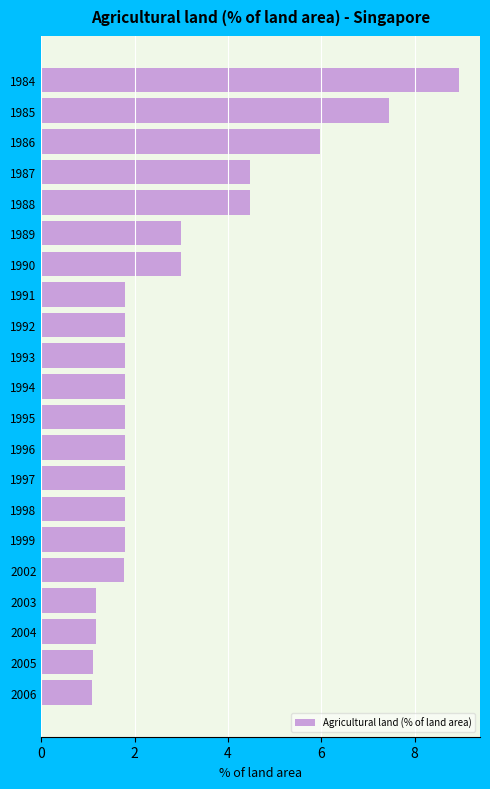

What is the sum of the values at 1984 and 1995?

10.7